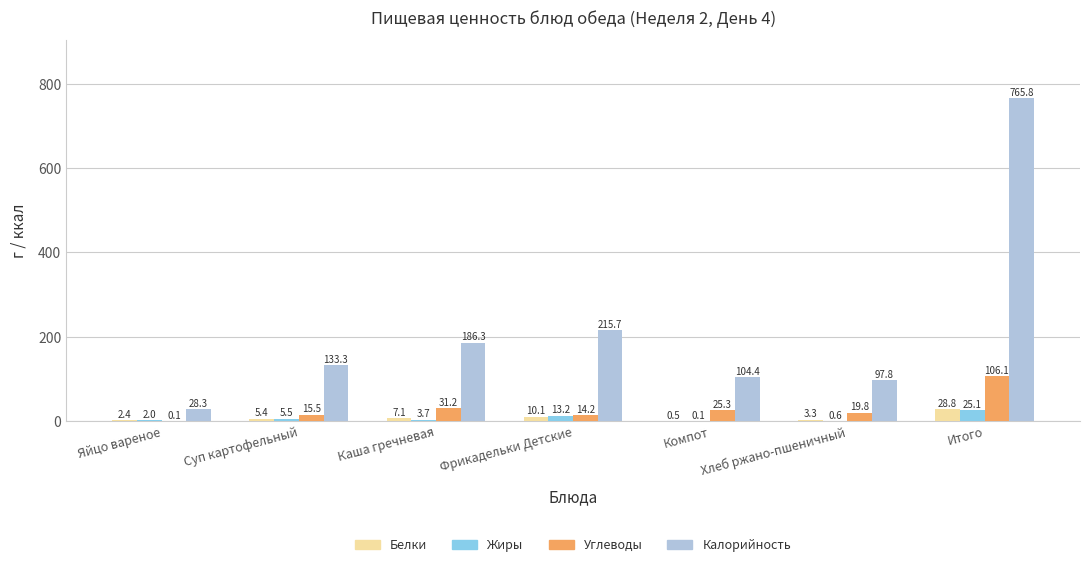

At which category is the sum across all series the highest?

Итого